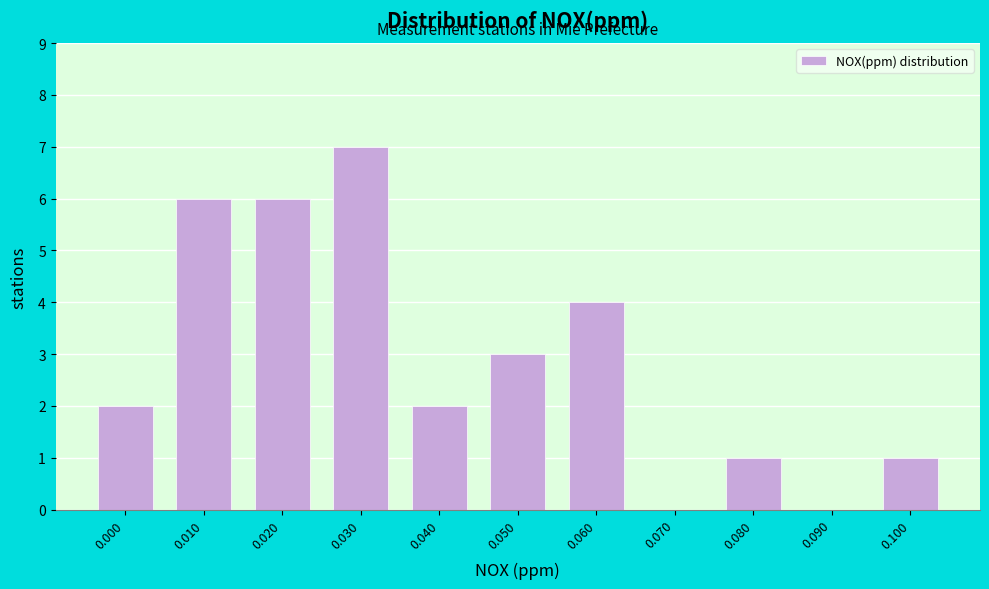

Reading right to left, transcribe all the data shown in this chart.

0.100=1	0.090=0	0.080=1	0.070=0	0.060=4	0.050=3	0.040=2	0.030=7	0.020=6	0.010=6	0.000=2